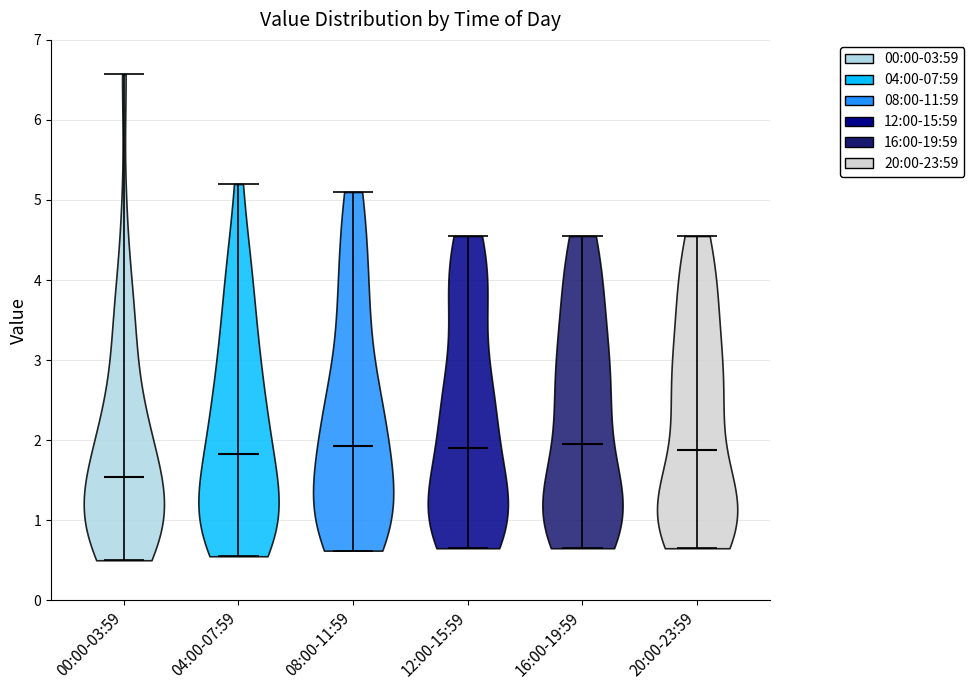

What is the highest point the violin for 12:00-15:59 reaches on the y-axis? The values are not printed on the chart, so give them approximately, as read against the axis.

4.6